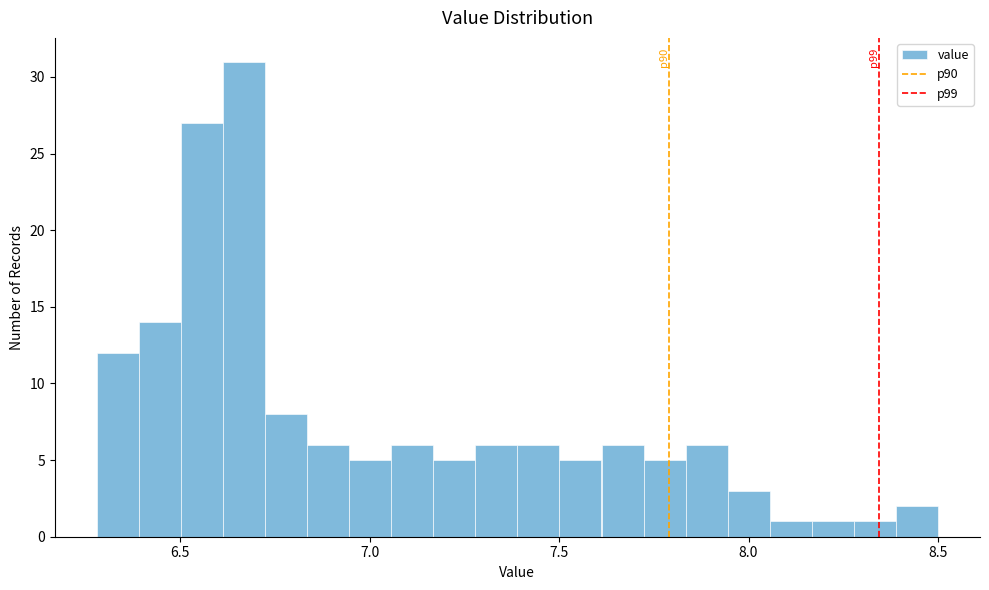

Read against the x-axis, roughly where is the centre of the tallest bar?

6.65